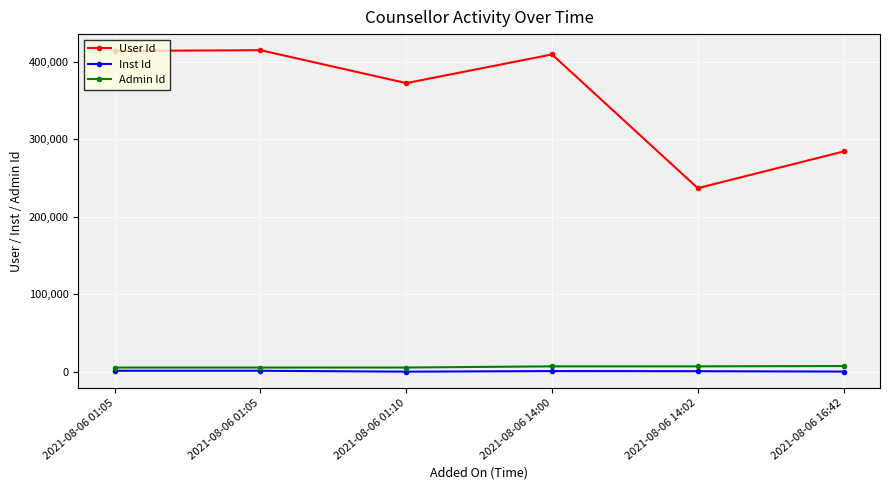

What is the value of the User Id point at the 6th from the left?

284306